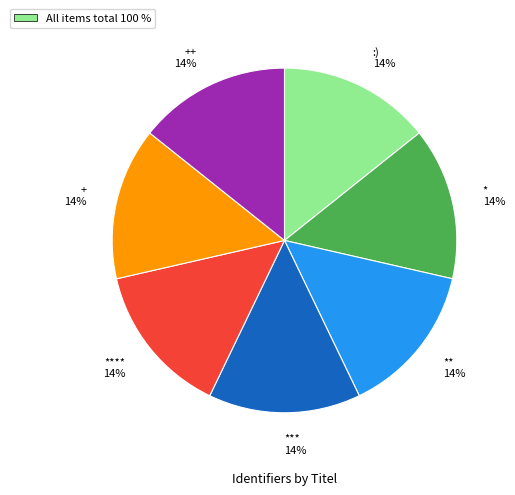

Approximately how many times larger is the value at **** compared to *?

1.0